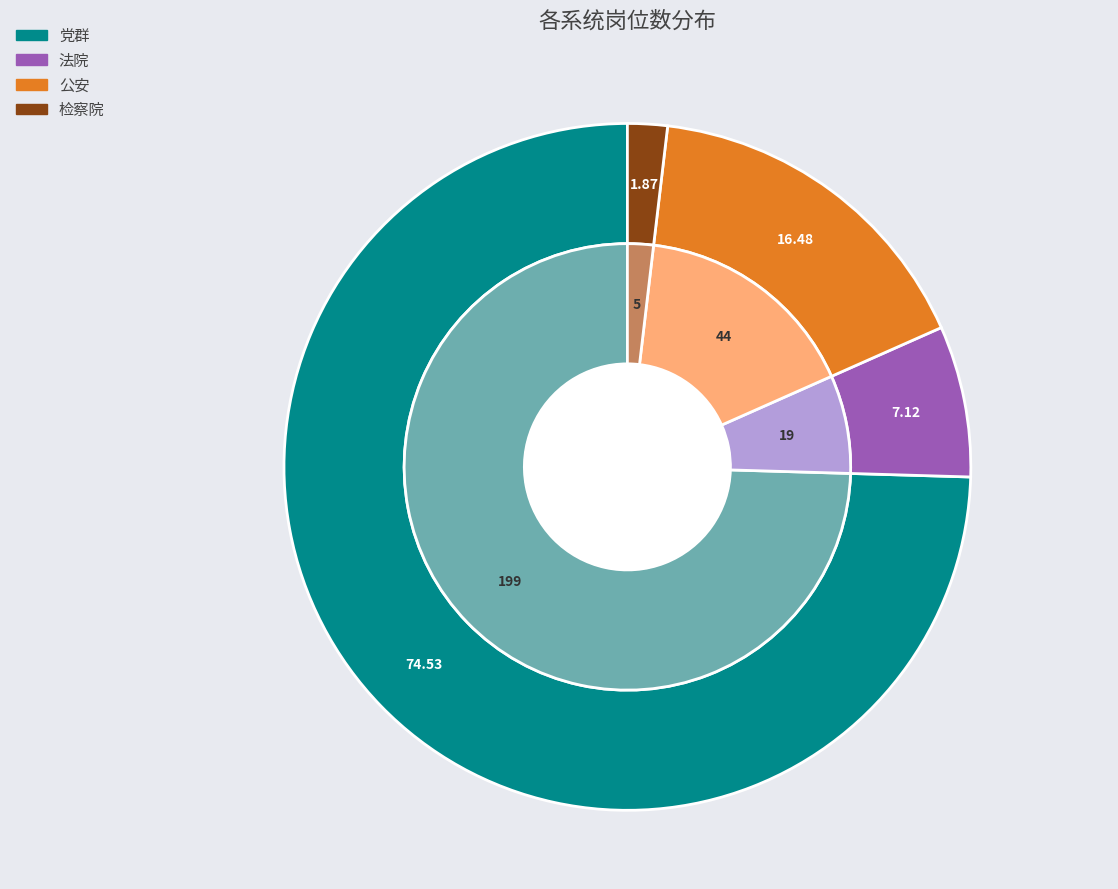

Count the number of slices in the pie.

4